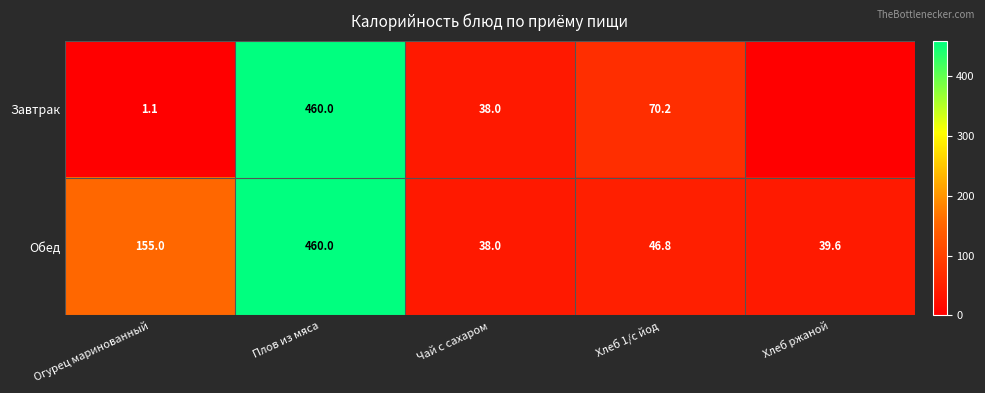

List the labels in order of Обед value, smallest first.

Чай с сахаром, Хлеб ржаной, Хлеб 1/с йод, Огурец маринованный, Плов из мяса